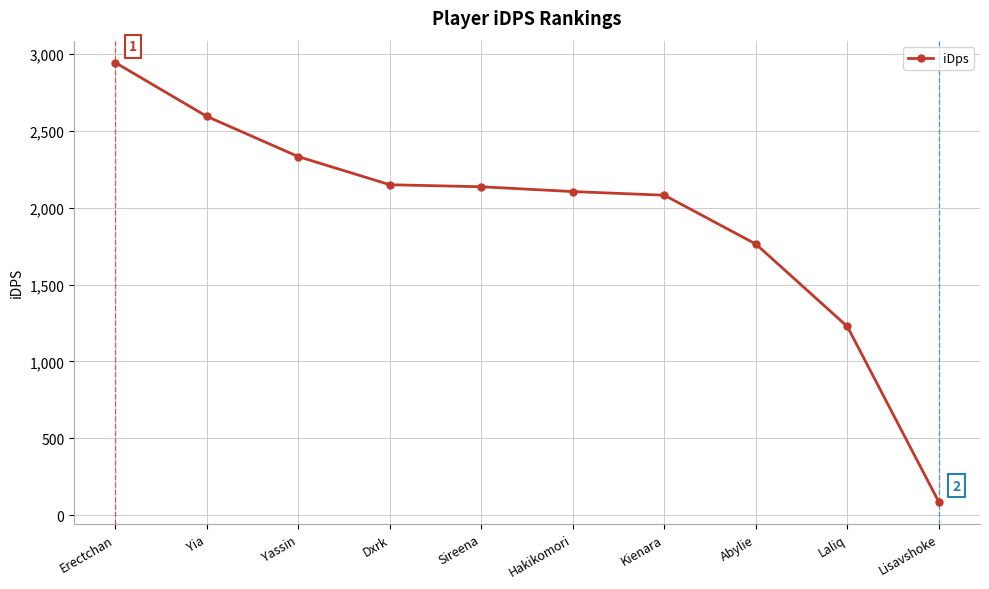

What is the average value?

1942.2